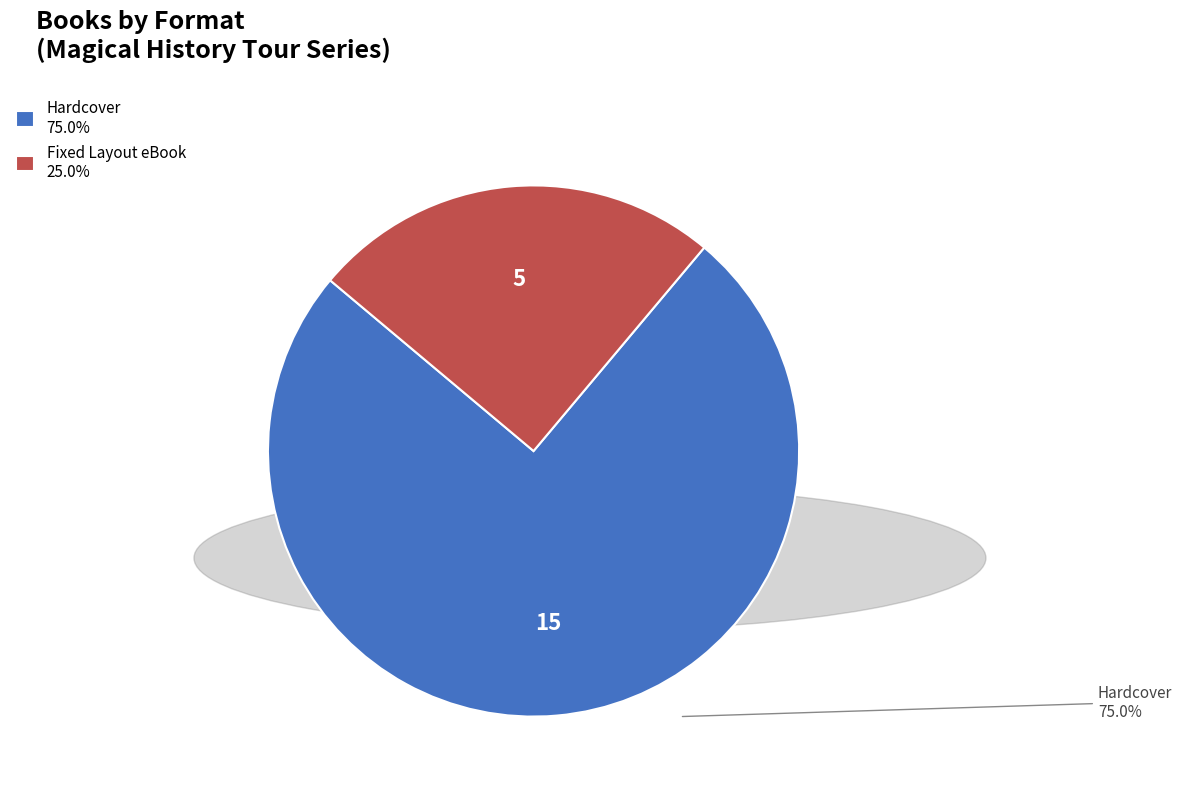

Approximately how many times larger is the value at Fixed Layout eBook 25.0% compared to Hardcover 75.0%?

0.3